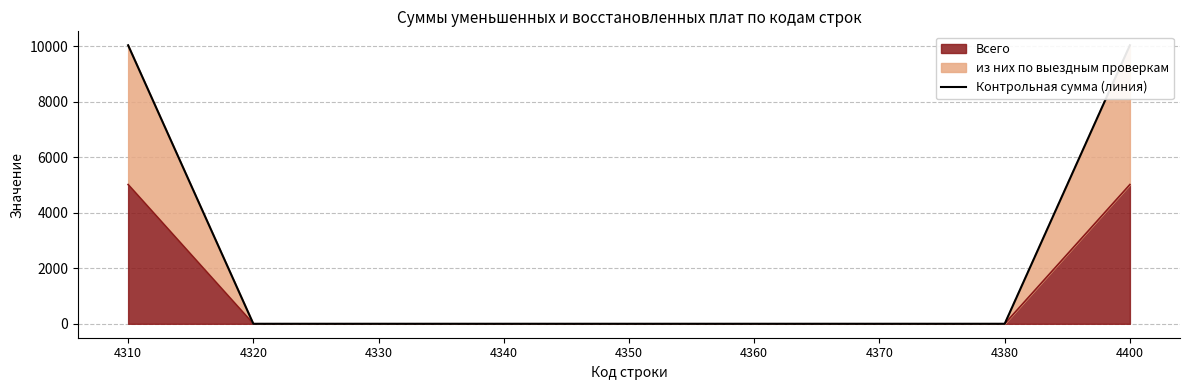

How many categories are shown in the chart?

9